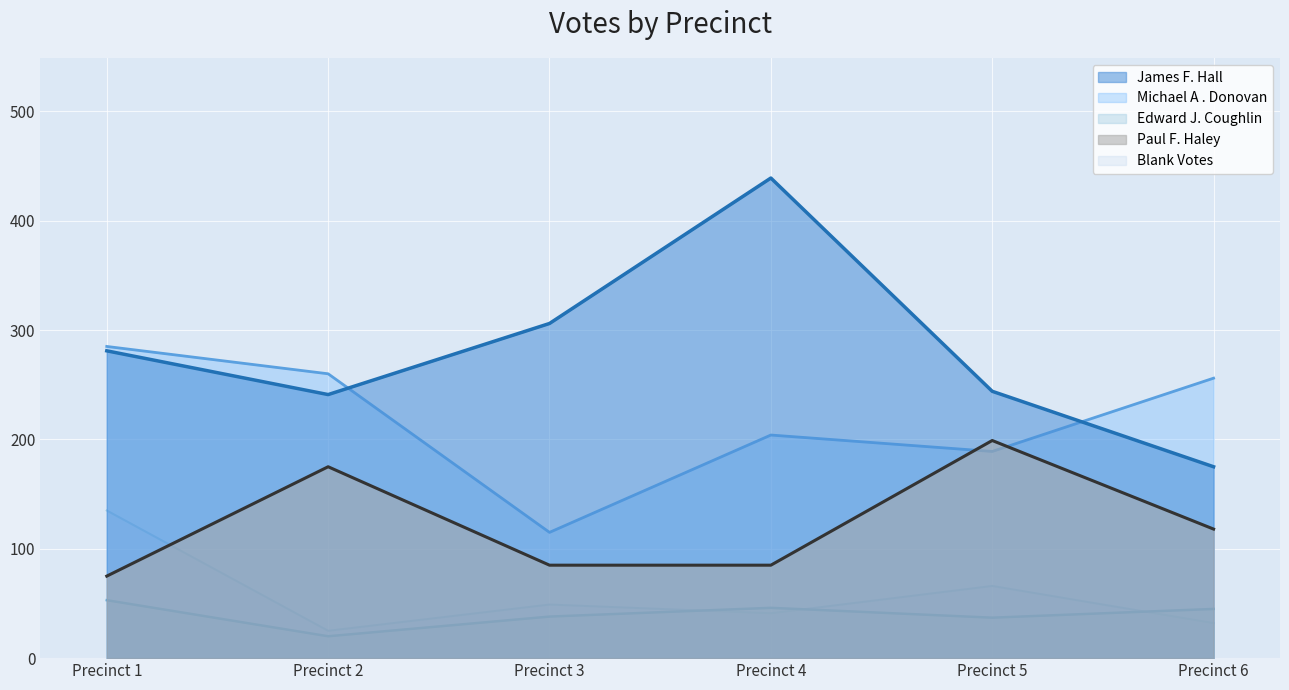

What is the sum of all Paul F. Haley values?

737